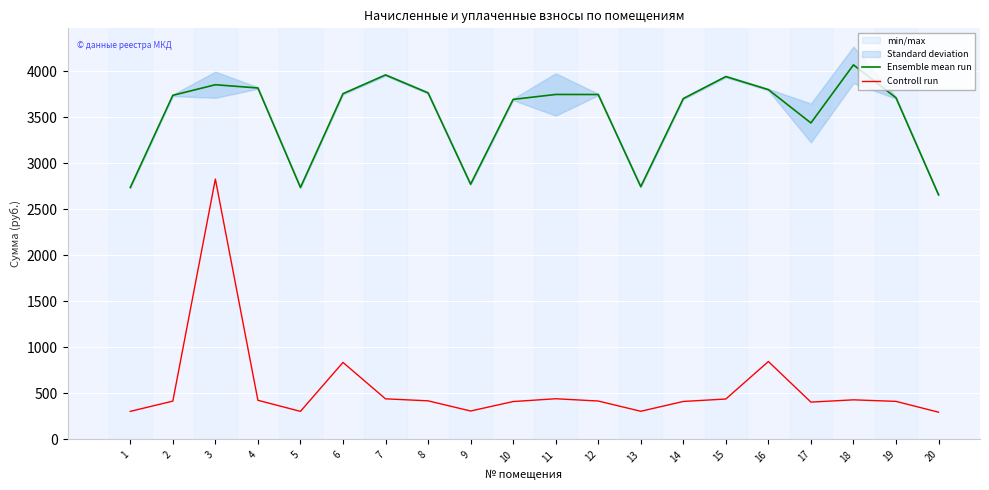

List the series in order of their peak value, lowest first.

Controll run, Ensemble mean run